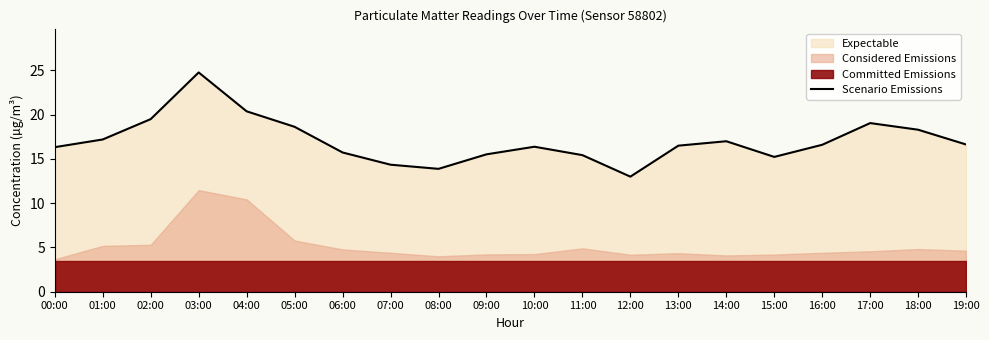

True or false: the data shows 31.4 at 04:00.

False